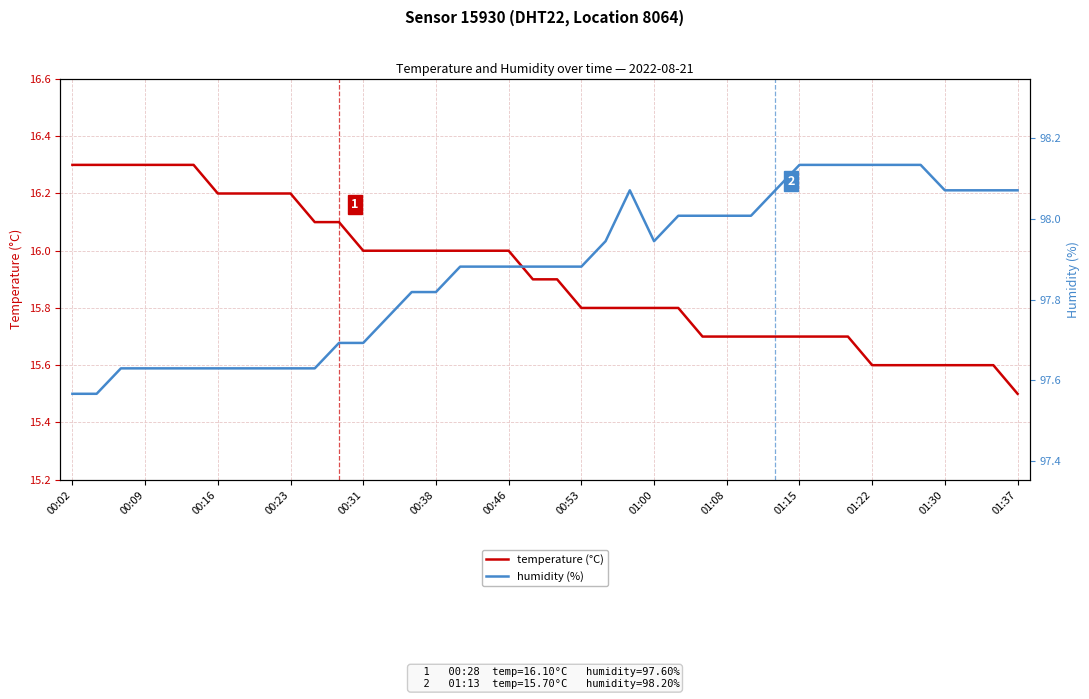

Which series ends up on top after the final intersection of humidity (%) and temperature (°C)?

humidity (%)